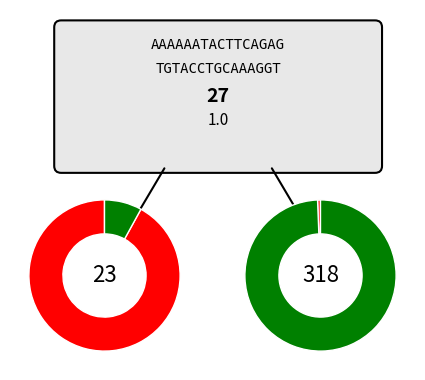

Which category has the biggest portion of the pie?

2